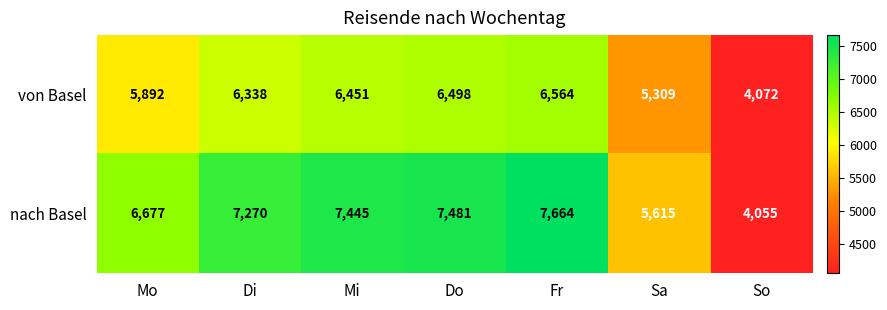

Reading right to left, transcribe all the data shown in this chart.

von Basel: 4072	5309	6564	6498	6451	6338	5892
nach Basel: 4055	5615	7664	7481	7445	7270	6677